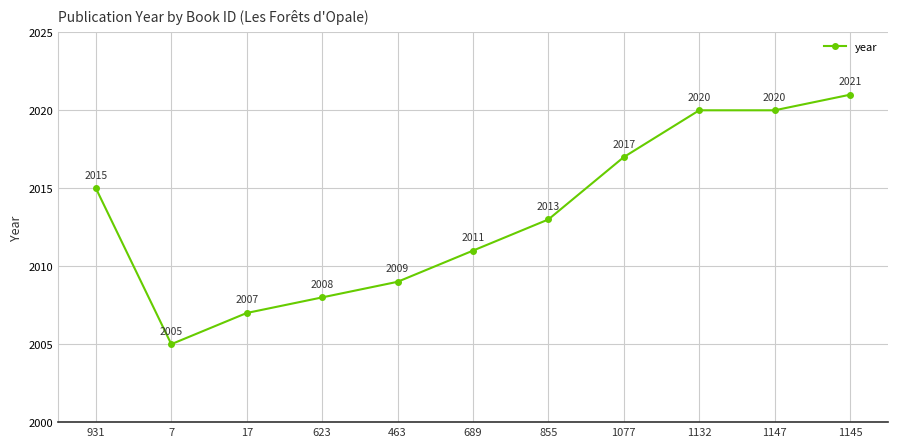

What is the change in value from 623 to 1145?

+13